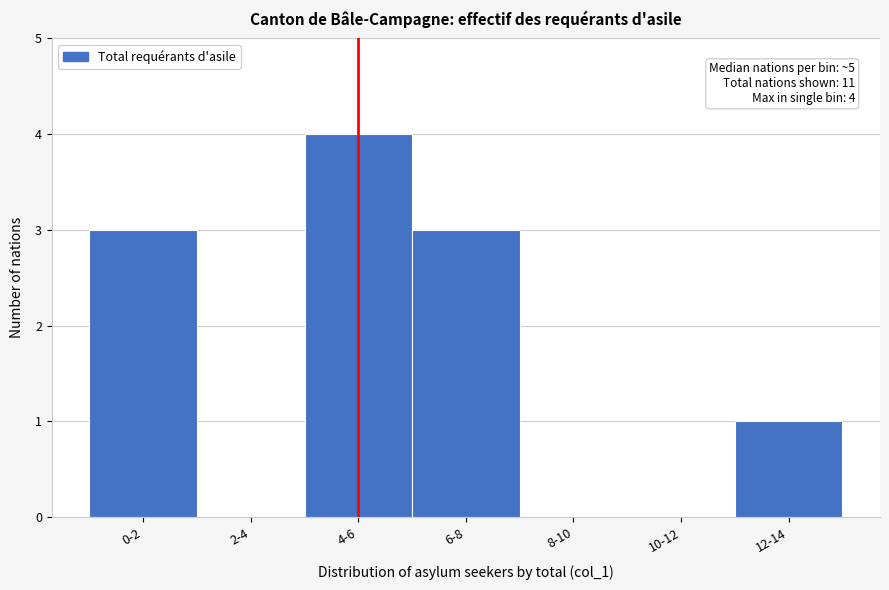

Reading left to right, extract all data points from this chart.

0-2=3	2-4=0	4-6=4	6-8=3	8-10=0	10-12=0	12-14=1